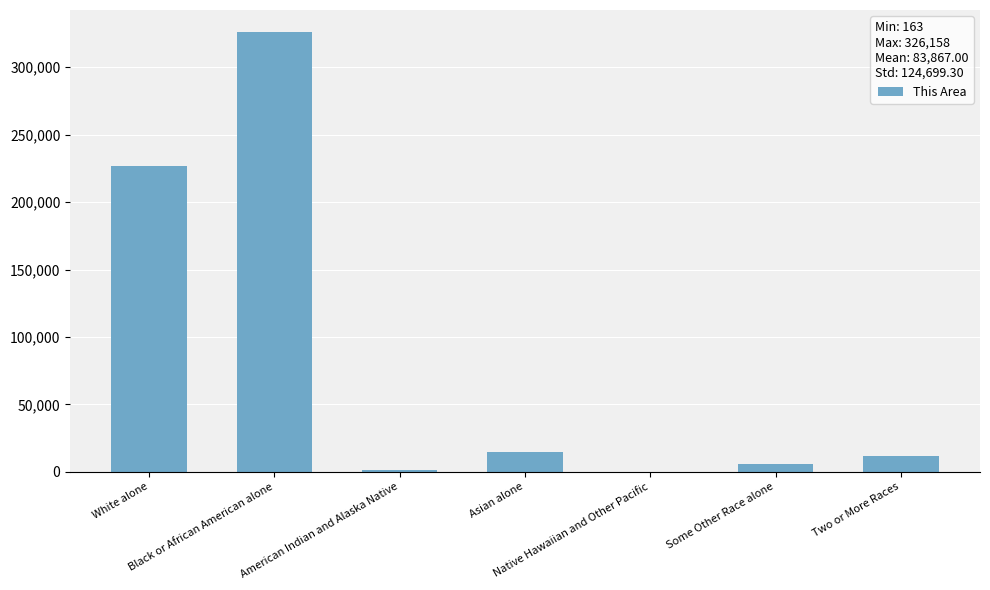

What is the ratio of the value at Some Other Race alone to the value at American Indian and Alaska Native?

4.5